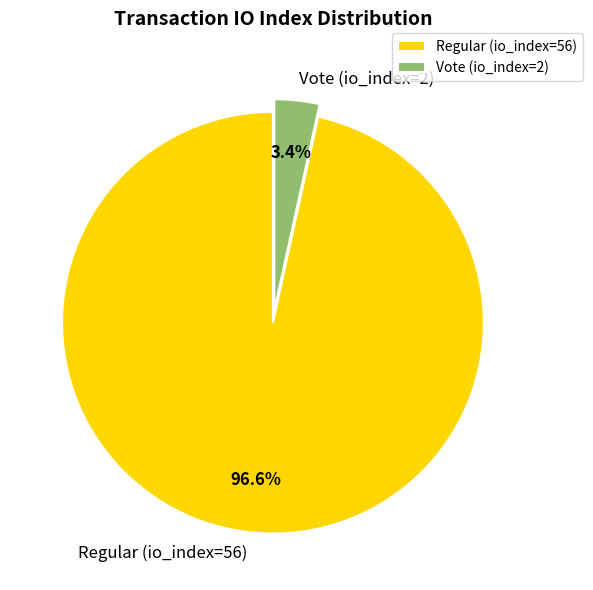

Which category has the biggest portion of the pie?

Regular (io_index=56)